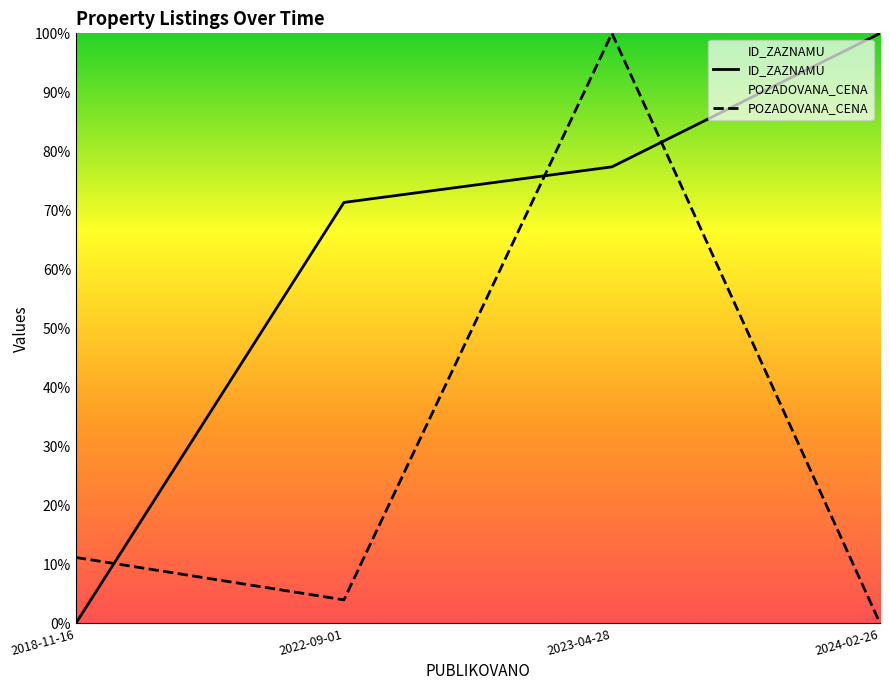

At which category is the sum across all series the highest?

2023-04-28